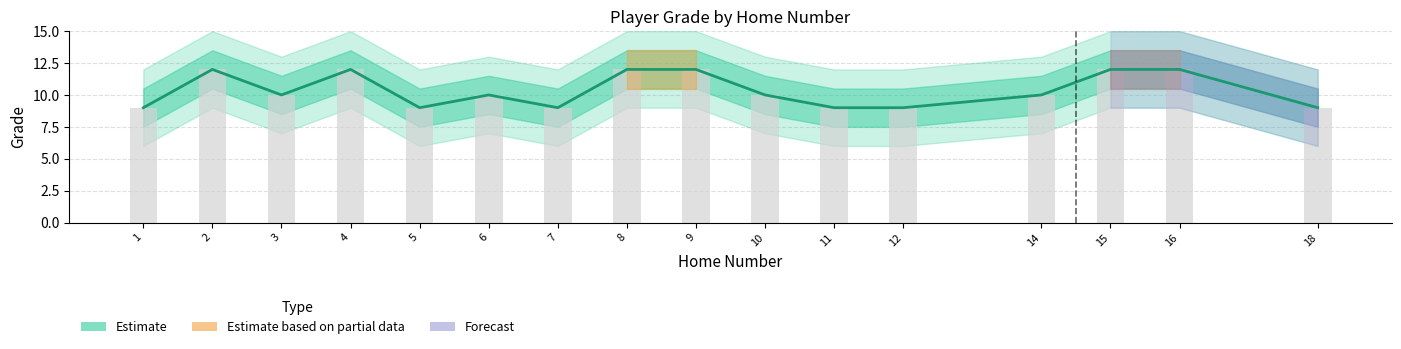

At which category does the chart reach its minimum across all series?

1